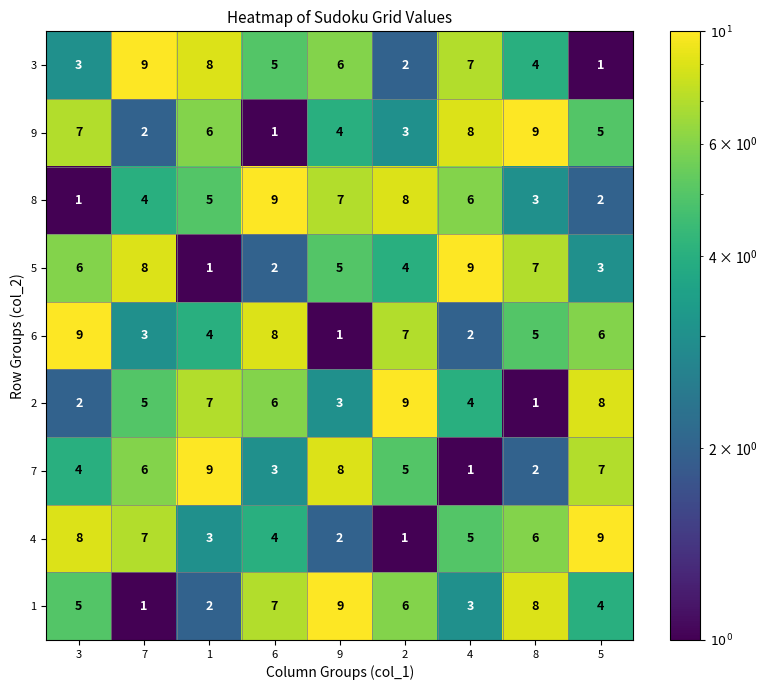

What is the greatest value displayed?

9